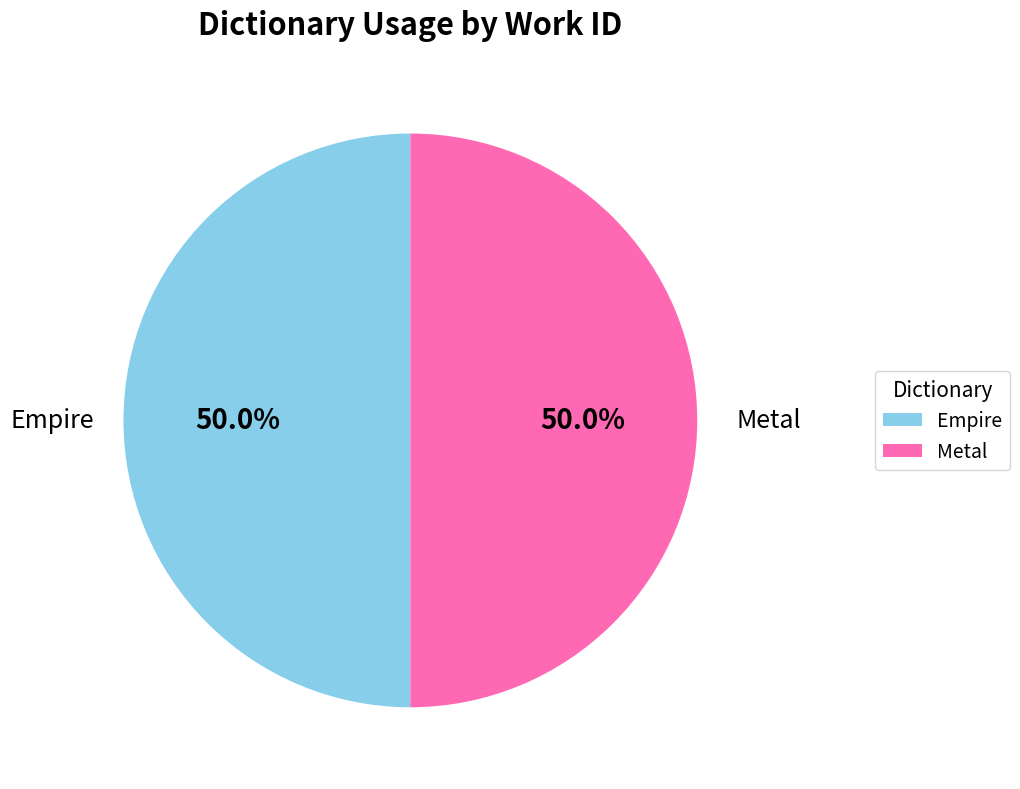

Approximately how many times larger is the value at Empire compared to Metal?

1.0